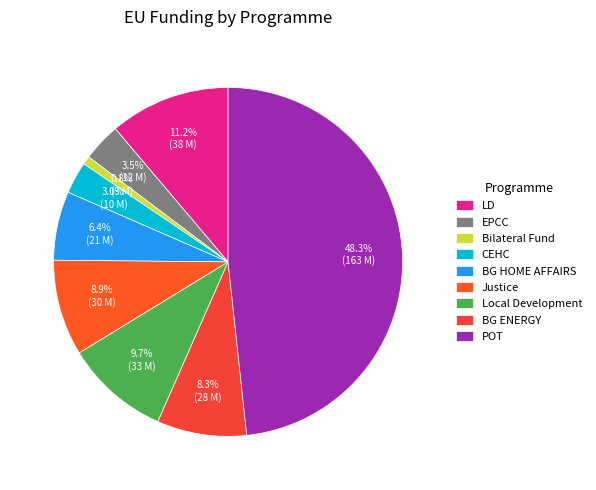

Does BG ENERGY account for over 50% of the chart?

No